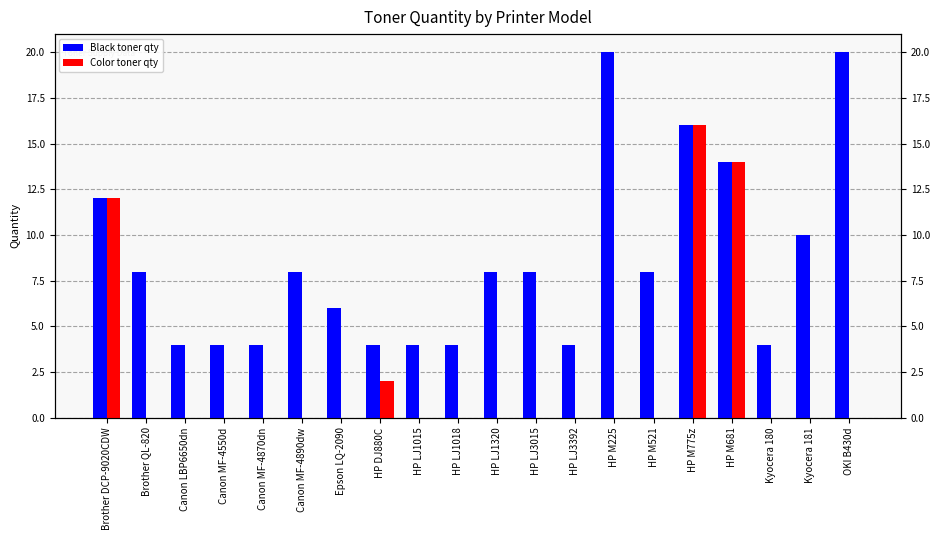

At HP M225, list the series in order from largest to smallest.

Black toner qty, Color toner qty